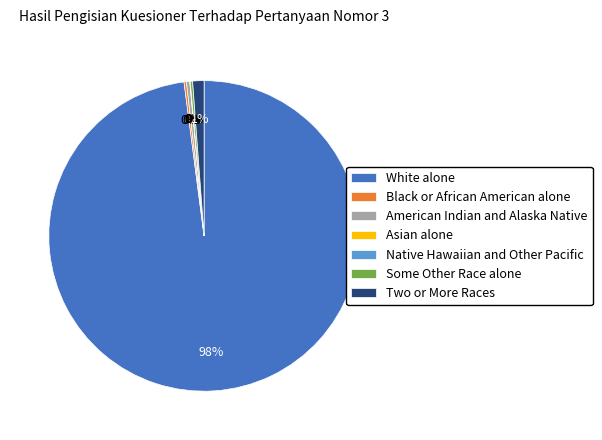

What is the majority slice?

White alone